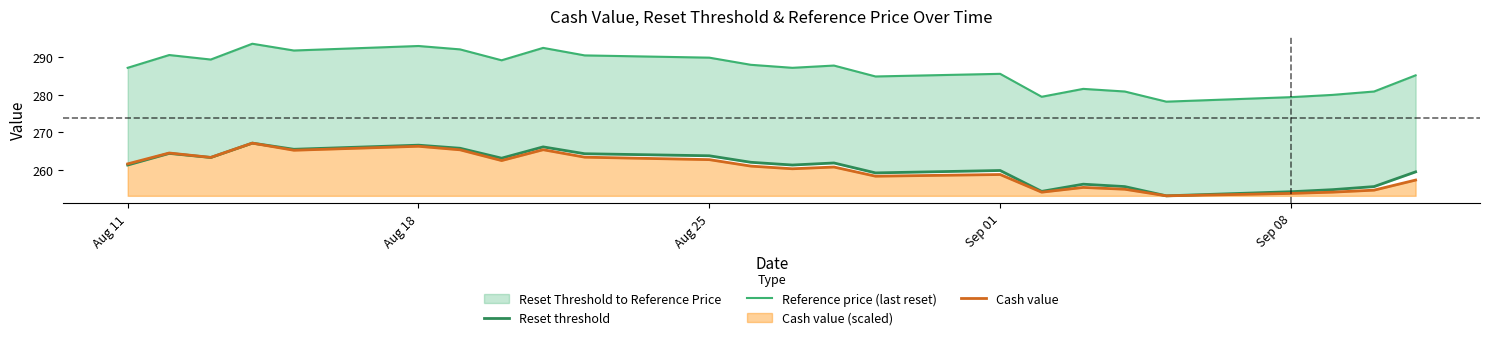

True or false: Reference price (last reset) and Cash value cross at least once.

False